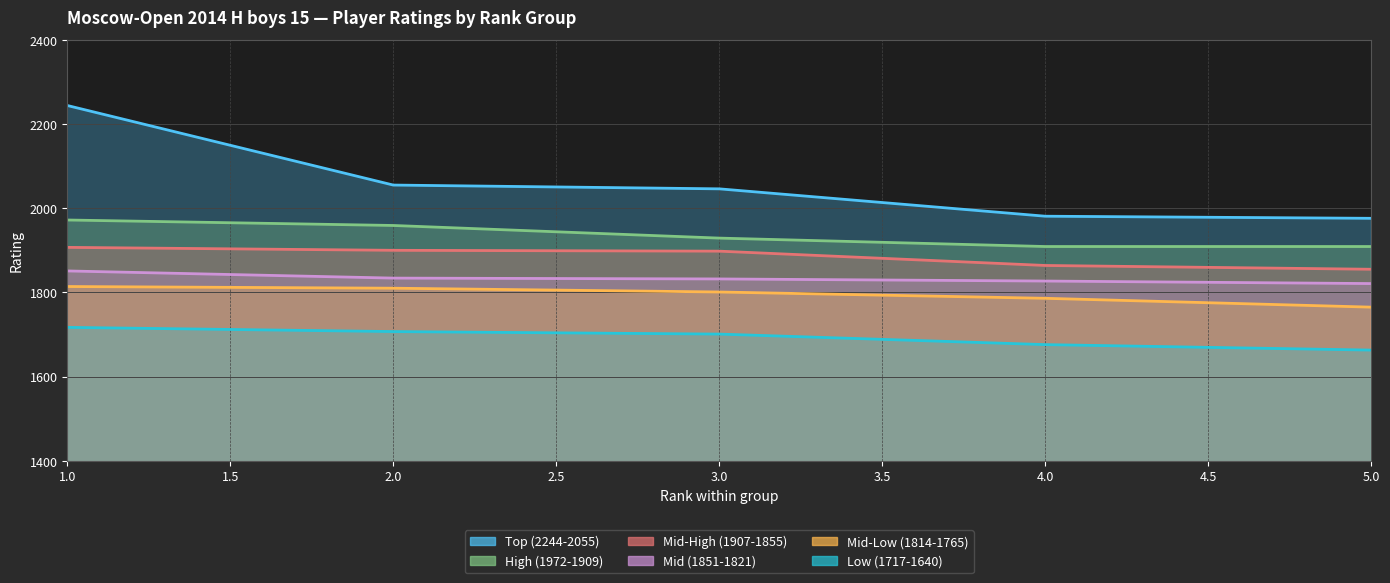

What is the spread (max minus min) of values at 5?

313